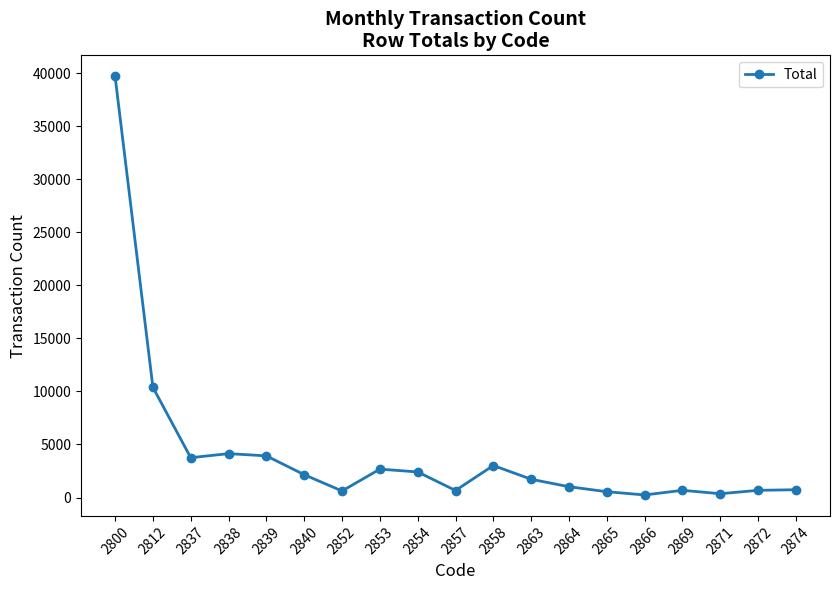

Is it true that the value at 2839 is 1144?

False